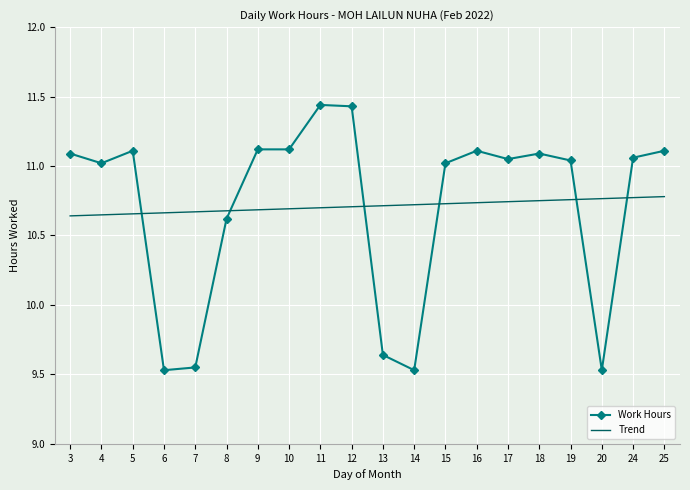

Which series ends up on top after the final intersection of Work Hours and Trend?

Work Hours